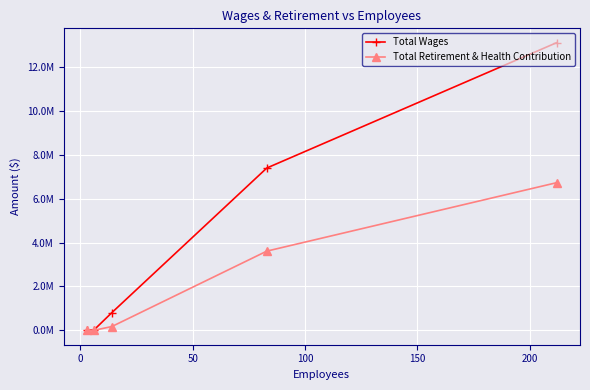

List the series in order of their overall mean, lowest first.

Total Retirement & Health Contribution, Total Wages